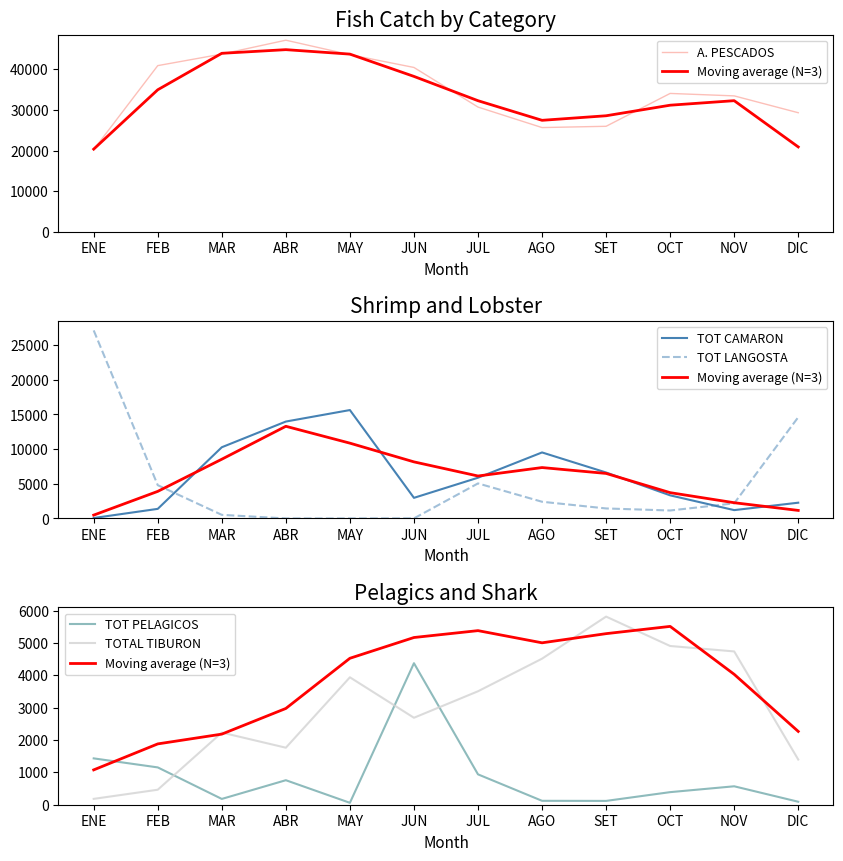

What is the label of the 11th point from the right?

FEB